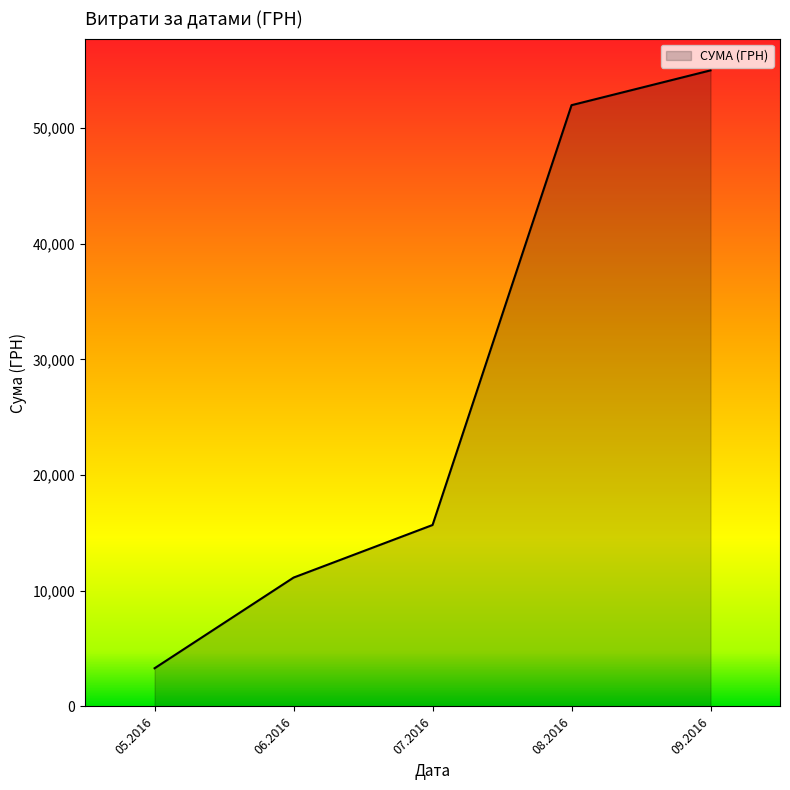

What is the change in value from 05.2016 to 08.2016?

+48686.5